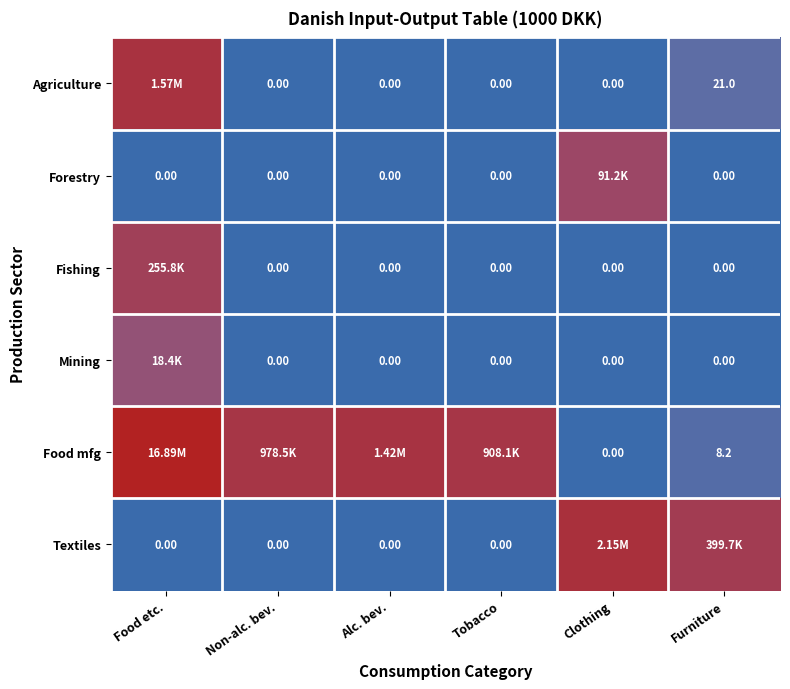

Rank the series at Clothing from lowest to highest value.

Agriculture, Fishing, Mining, Food mfg, Forestry, Textiles